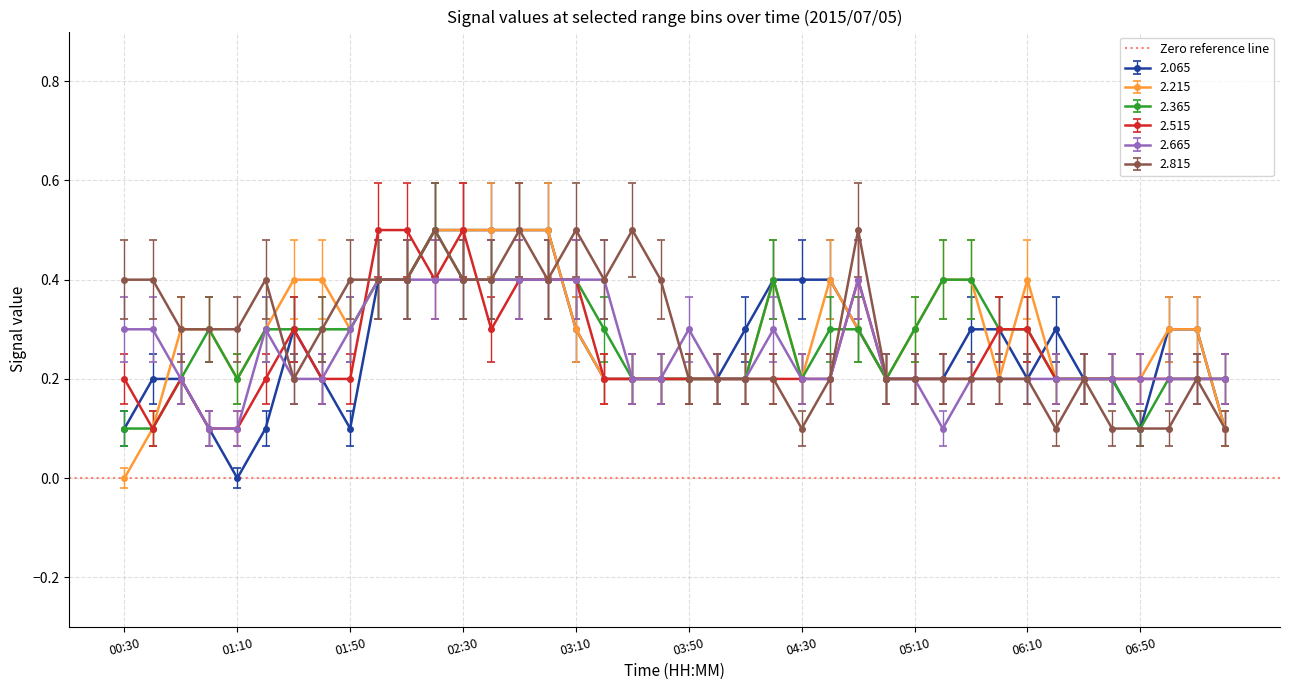

Where is 2.515 nearest to the value 0?

00:40